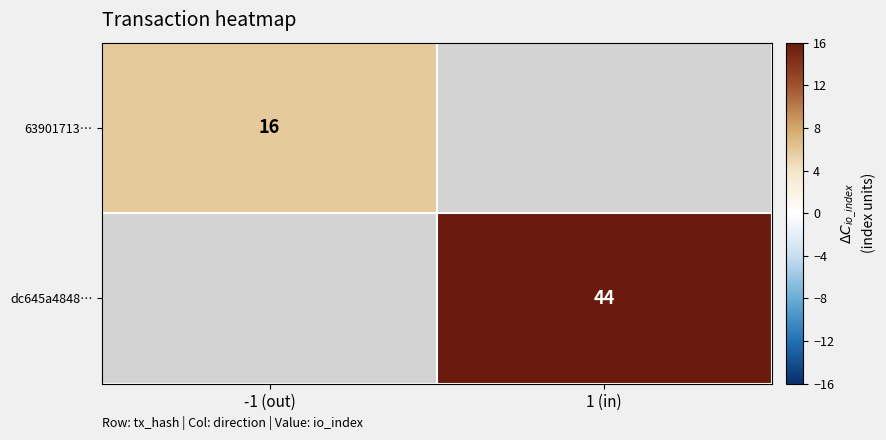

What is the greatest value displayed?

16.0